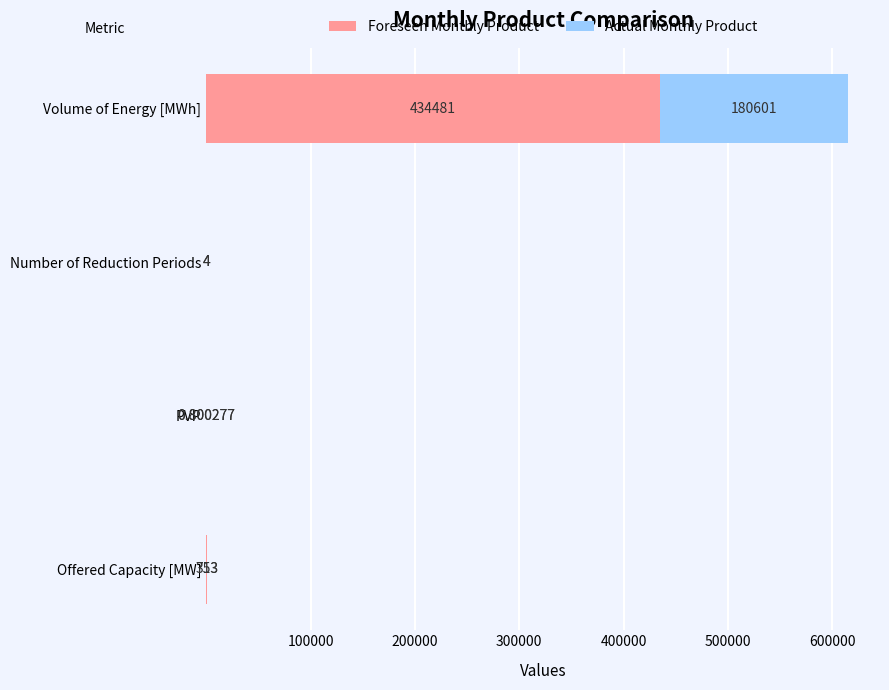

Where is Foreseen Monthly Product nearest to the value 217240?

Offered Capacity [MW]